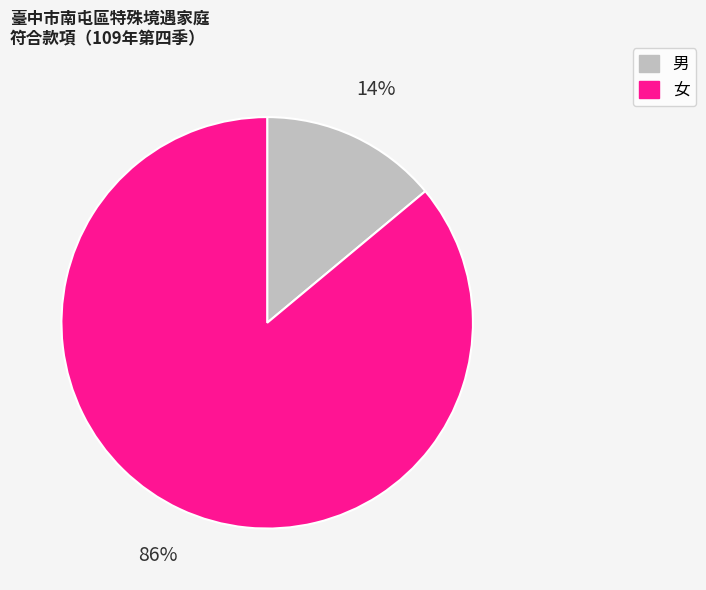

To the nearest percent, what is the difference between the 男 and 女 slice percentages?

72%